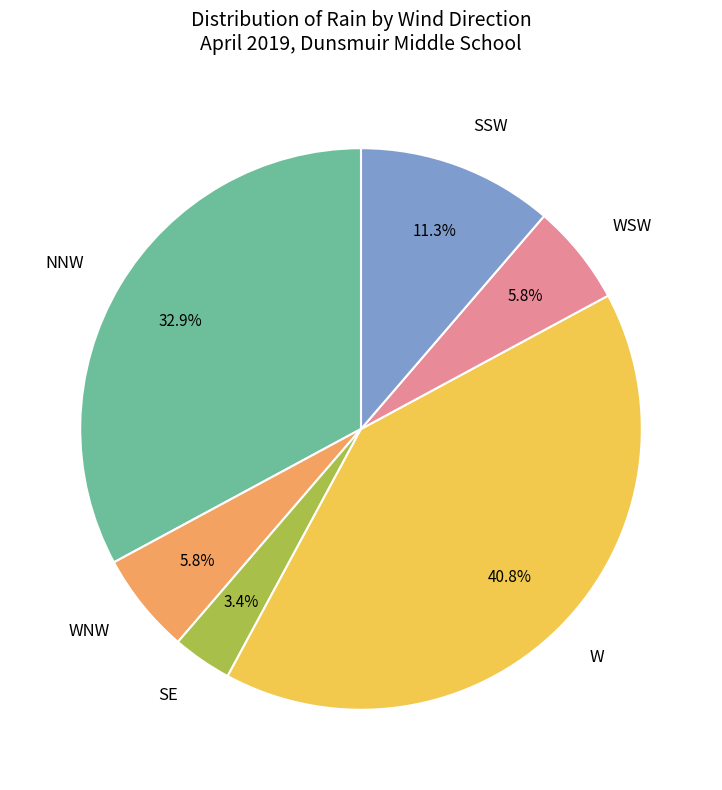

Does SSW represent more than half of the total?

No